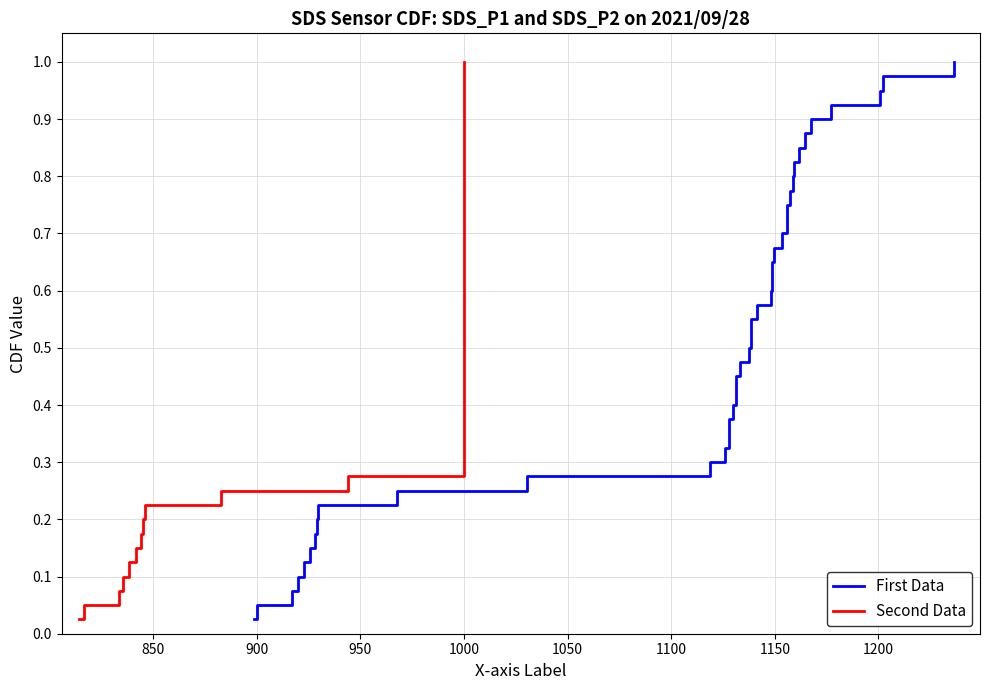

Does the chart display data point markers on the line(s)?

No